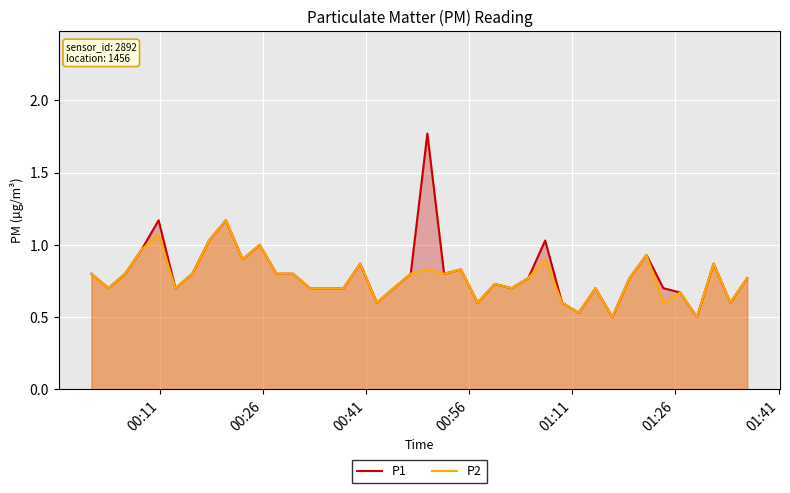

List the series in order of their peak value, highest first.

P1, P2